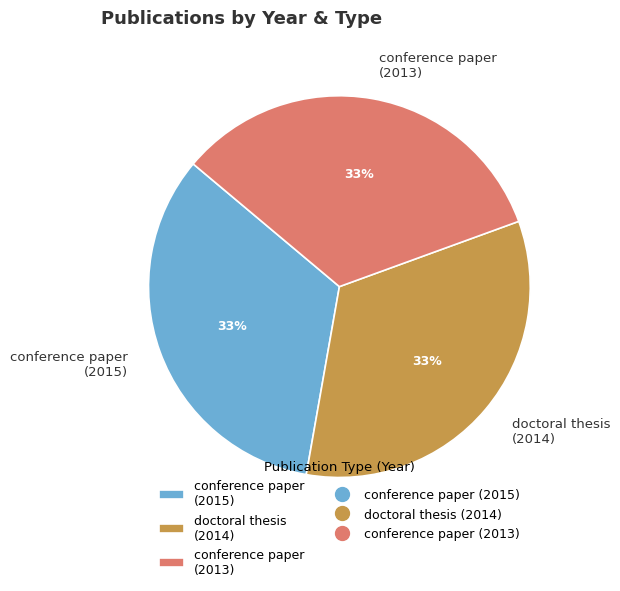

Approximately how many times larger is the value at conference paper (2015) compared to doctoral thesis (2014)?

1.0